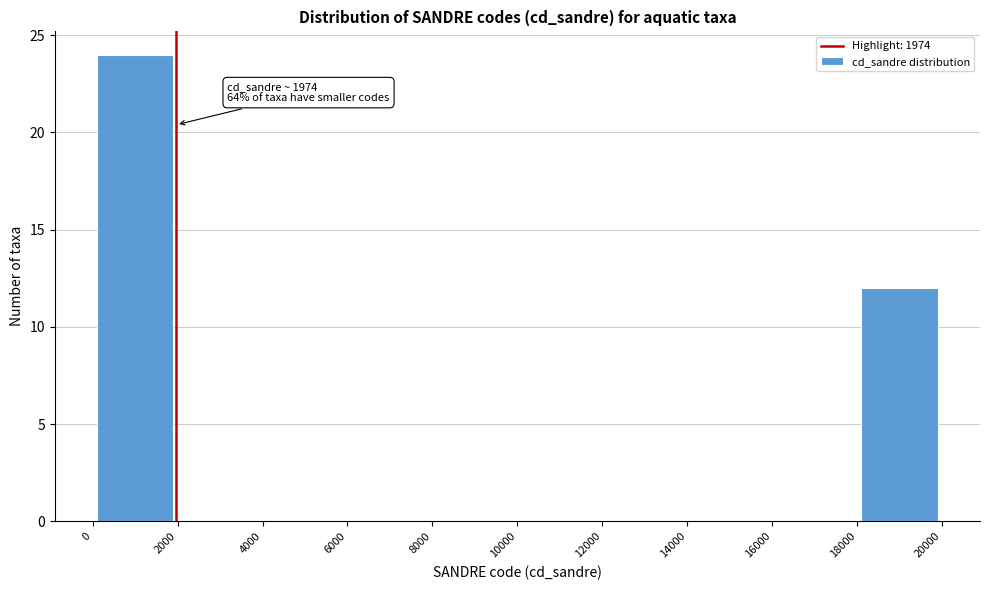

Which range on the x-axis has the tallest bar?

0 to 2000